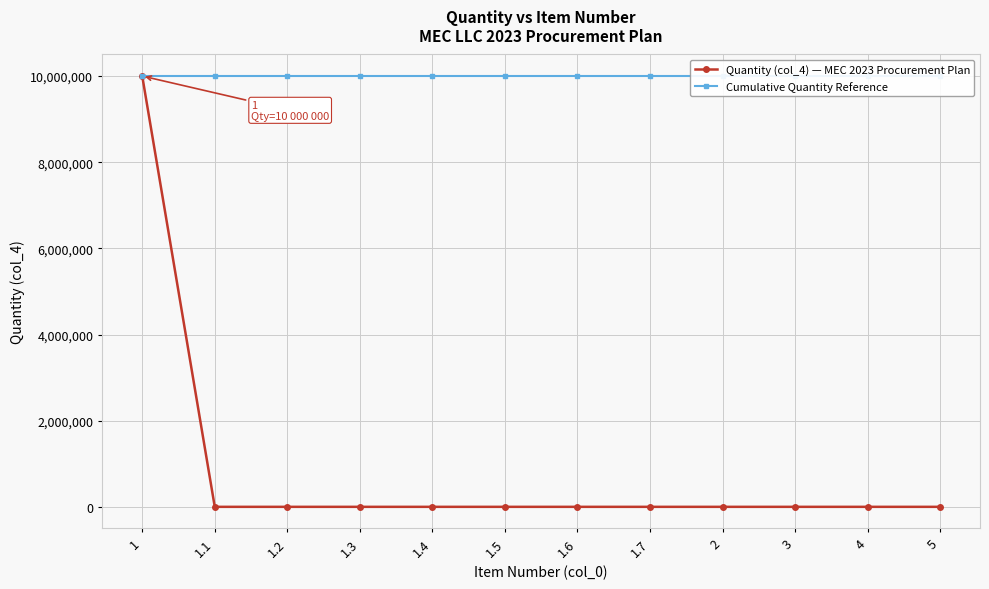

Reading right to left, what are all the values shown in this chart?

Quantity (col_4) — MEC 2023 Procurement Plan: 1	1	1	1	1	1	1	1	1	1	1	10000000
Cumulative Quantity Reference: 10000011	10000010	10000009	10000008	10000007	10000006	10000005	10000004	10000003	10000002	10000001	10000000